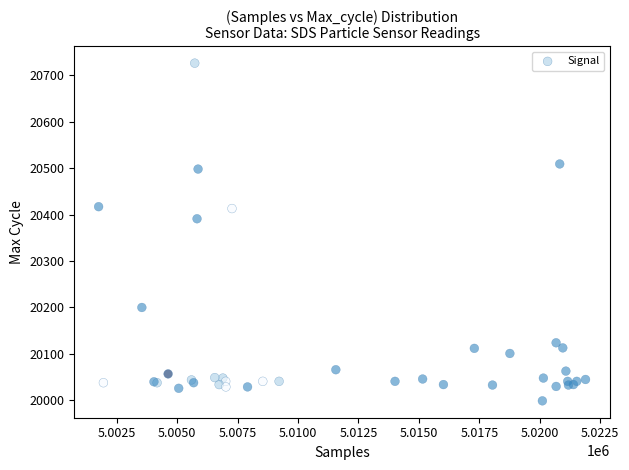

What Y value in the scatter plot is closest to 20362?

20391